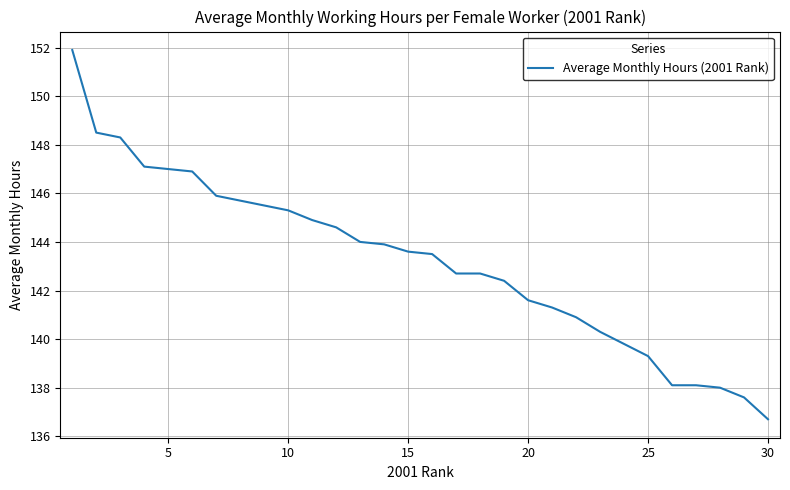

Reading left to right, list all the values displayed in this chart.

151.9	148.5	148.3	147.1	147.0	146.9	145.9	145.7	145.5	145.3	144.9	144.6	144.0	143.9	143.6	143.5	142.7	142.7	142.4	141.6	141.3	140.9	140.3	139.8	139.3	138.1	138.1	138.0	137.6	136.7